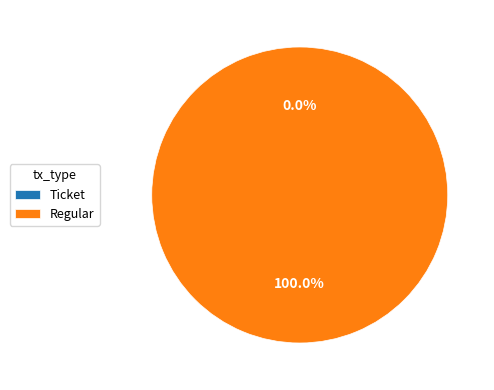

To the nearest percent, what is the combined percentage of Regular and Ticket?

100%